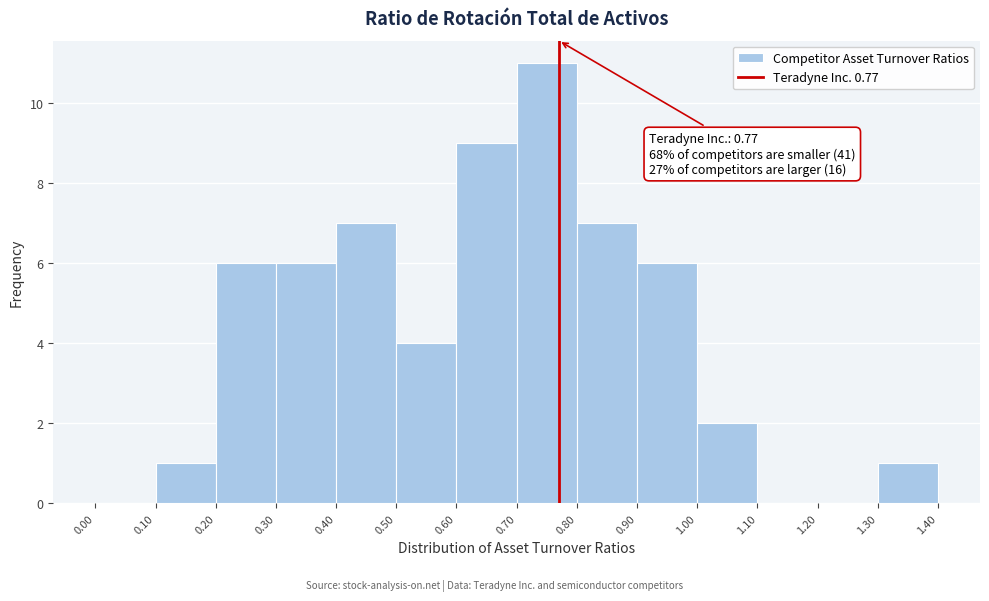

Over which range of the x-axis is the bar tallest?

0.70 to 0.80